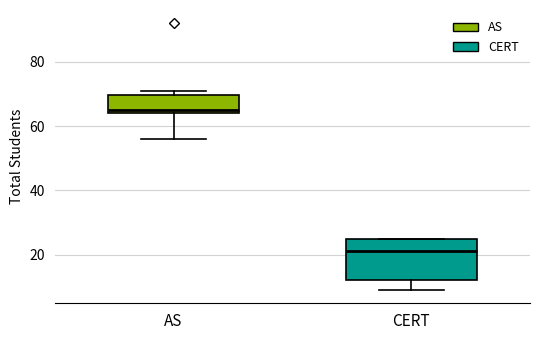

Reading left to right, read every box against the y-axis: the position of its median line, the range the box covers, and the ends of its whiskers. The values are not printed on the chart, so give them approximately, as read against the axis.

AS: median 66, box 64 to 70, whiskers 56 to 72
CERT: median 22, box 12 to 24, whiskers 10 to 26